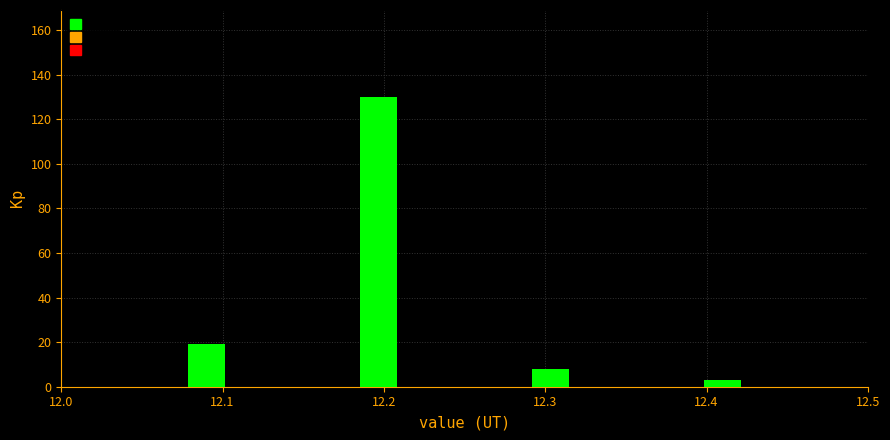

Around what value on the x-axis is the tallest bar? Give the approximate position of its centre, as read against the axis.

12.20